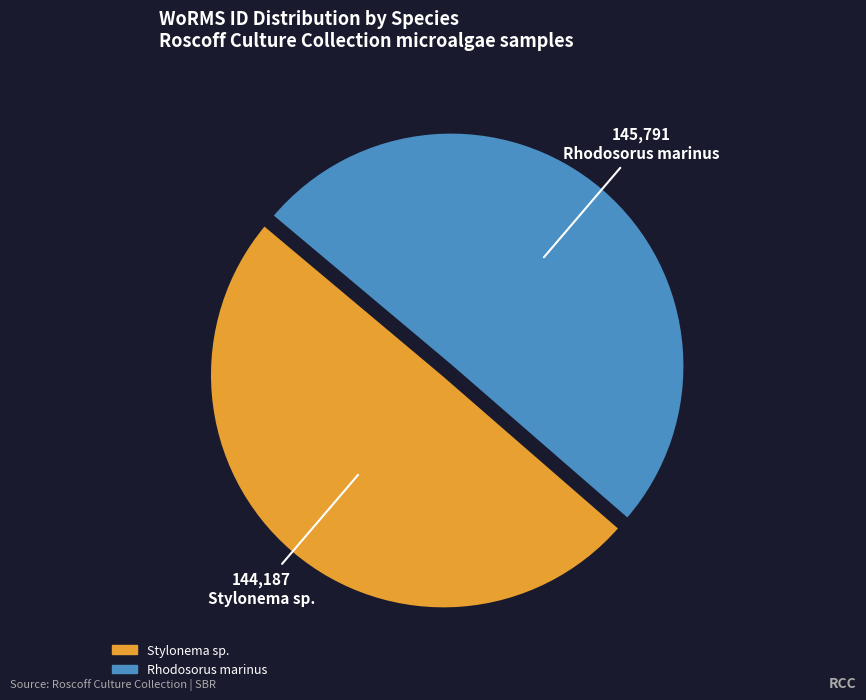

Rank the categories by value from highest to lowest.

Rhodosorus marinus, Stylonema sp.